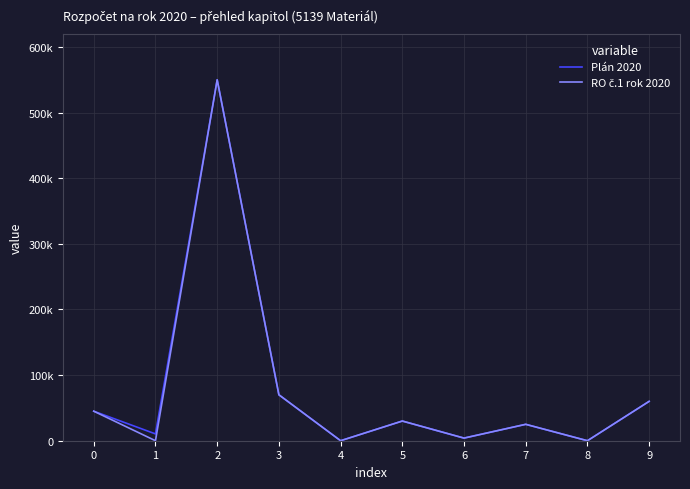

Read the RO č.1 rok 2020 value at 9, to the nearest 100.

60000